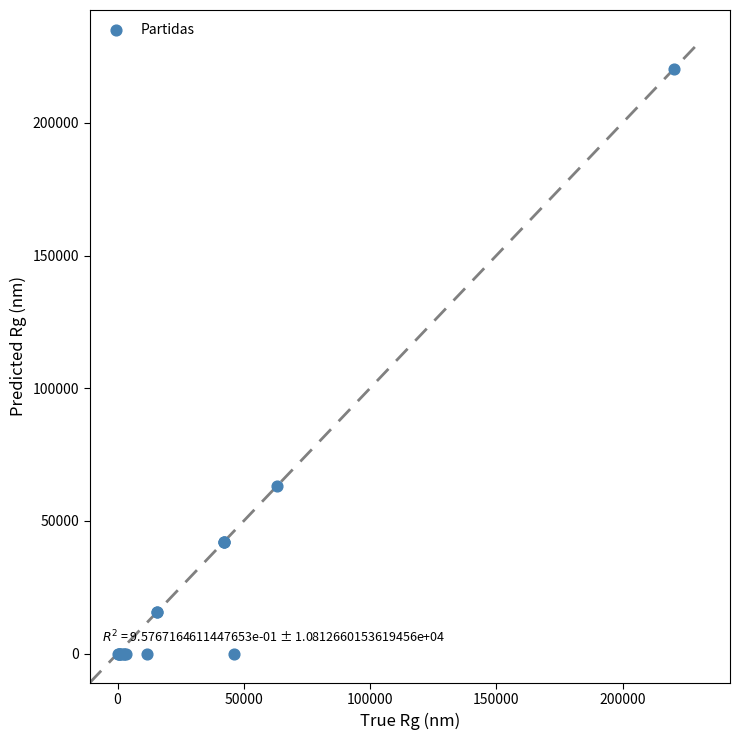

What Y value in the scatter plot is closest to 110250?

63000